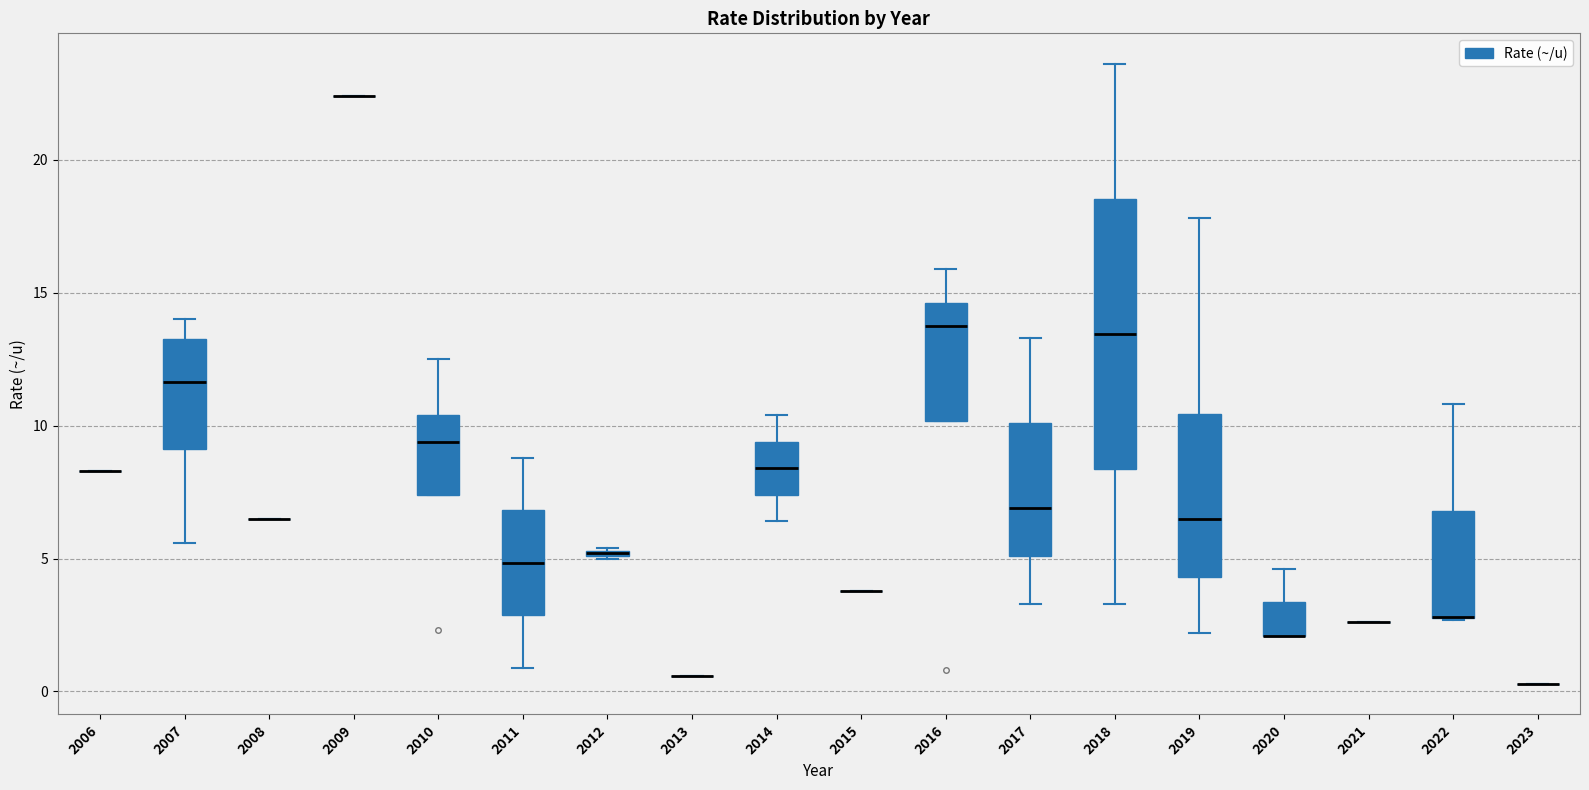

Which box is the tallest, from its lower edge to its upper edge?

2018